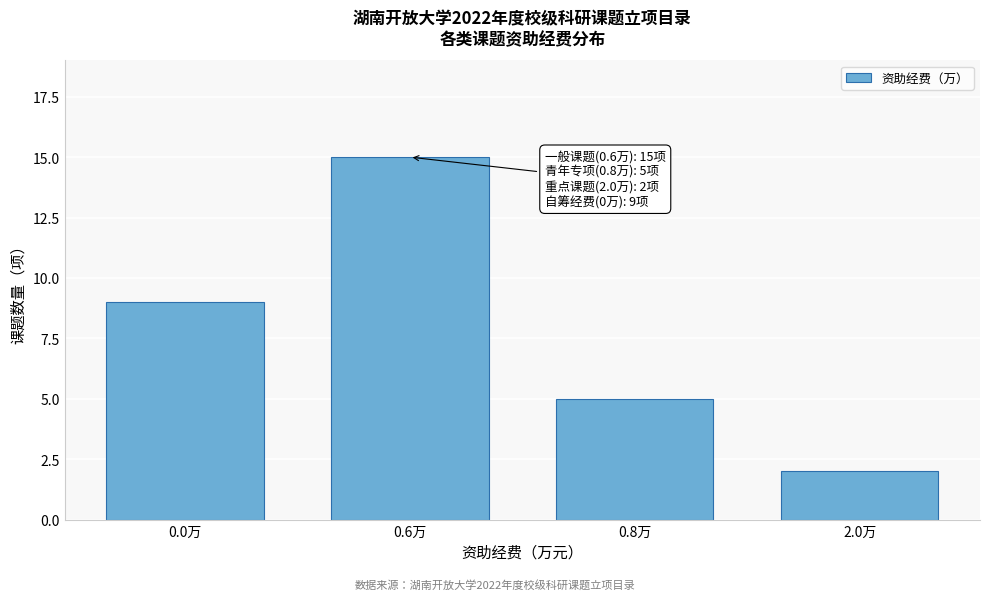

Reading left to right, what are all the values shown in this chart?

9	15	5	2